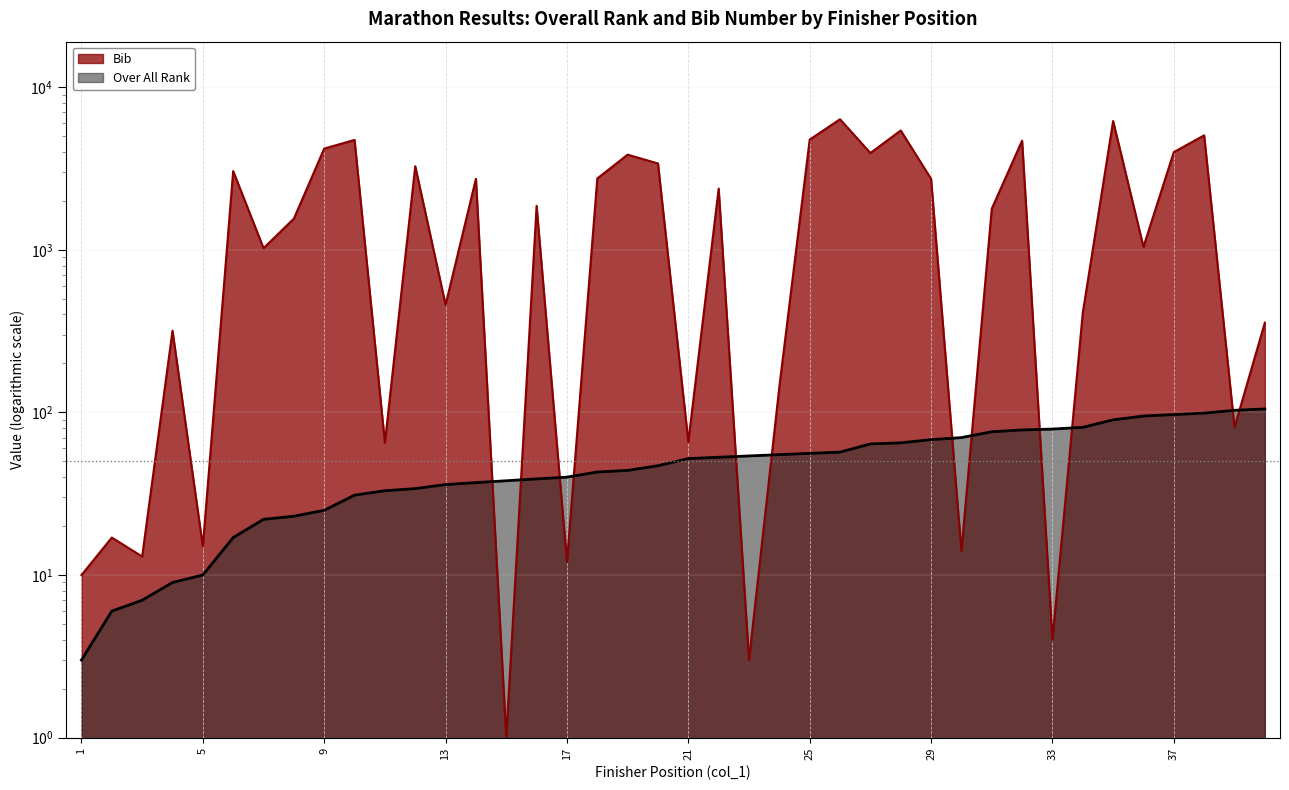

The Bib series shows 510 at 4. True or false?

False